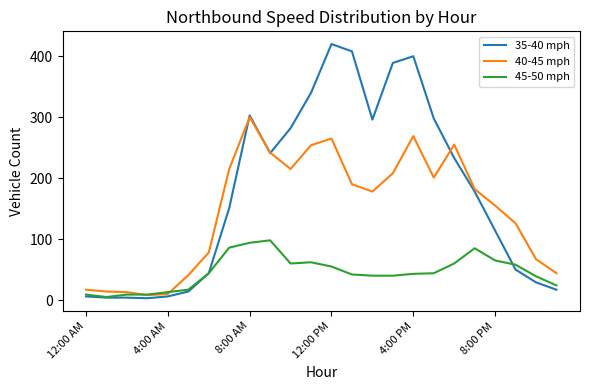

What is the greatest value displayed?

420